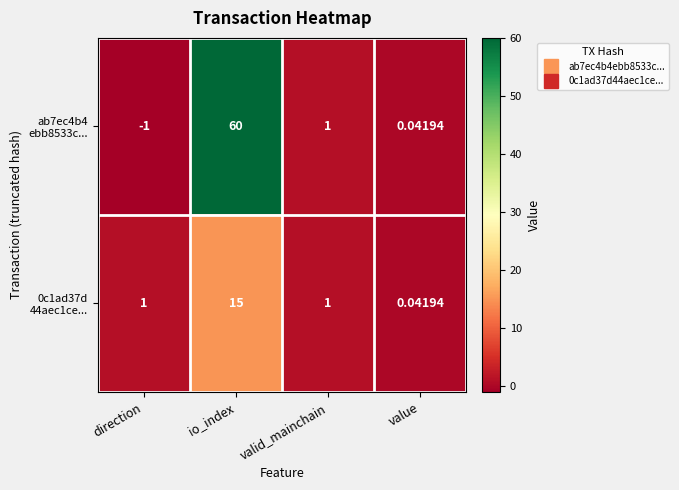

How many distinct data groups are displayed?

2